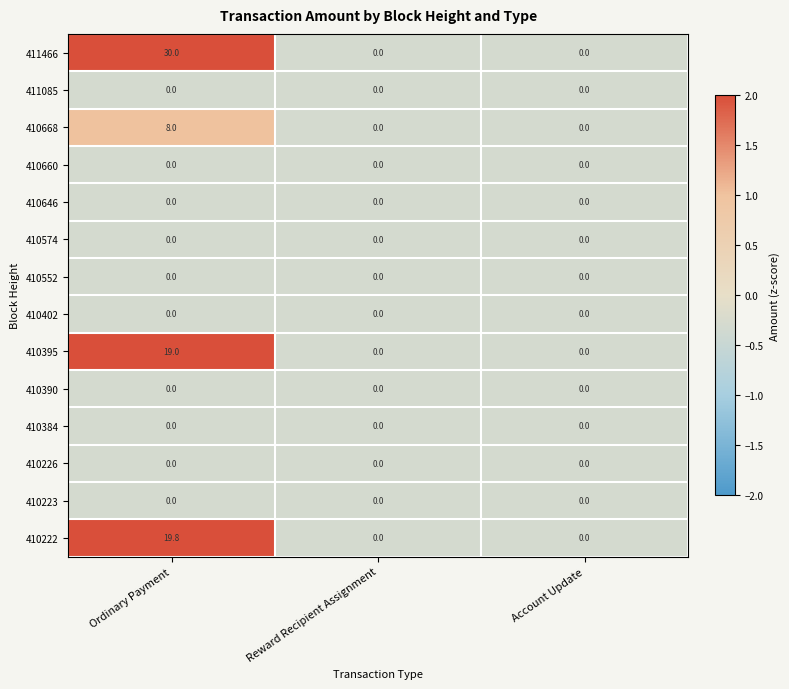

What is the greatest value displayed?

30.0